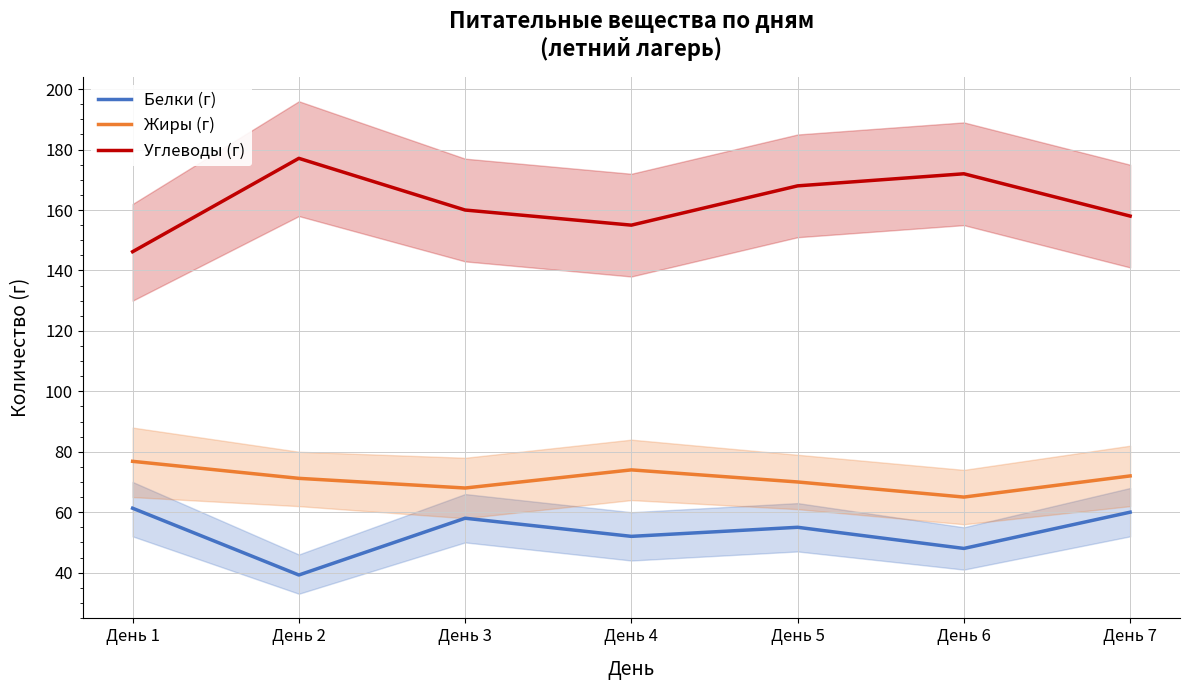

True or false: Белки (г) and Жиры (г) intersect in this chart.

False